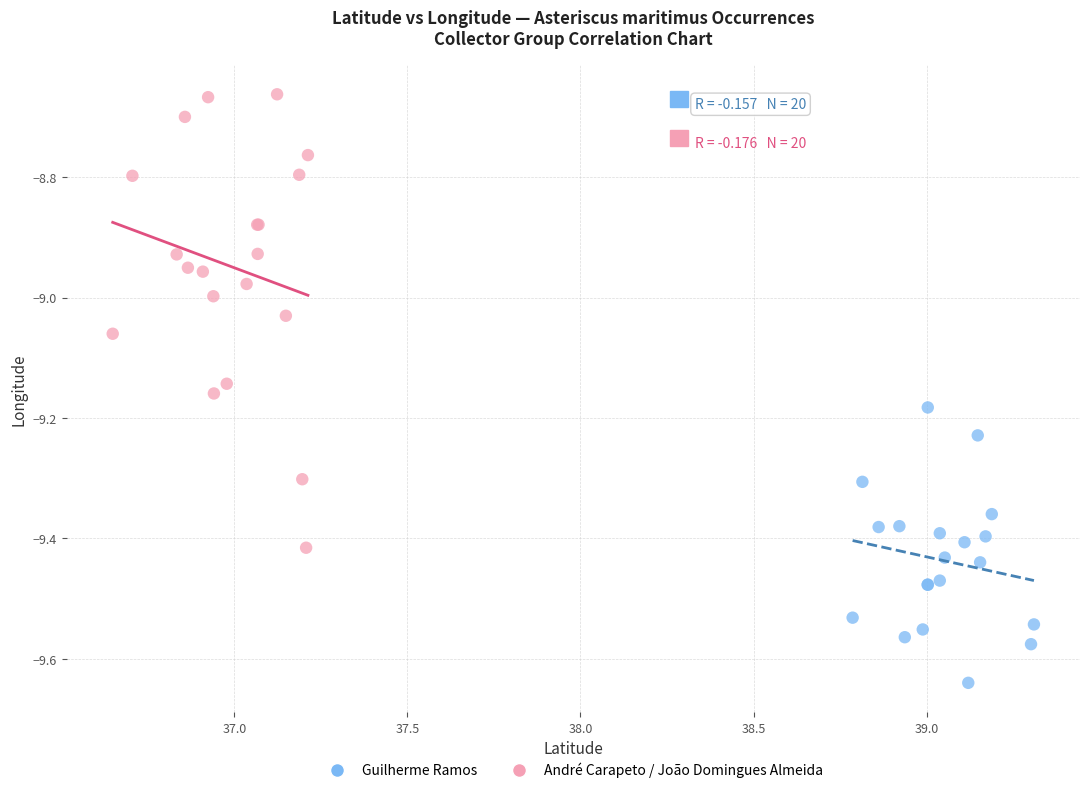

Which series has the largest Y range (max minus min)?

André Carapeto / João Domingues Almeida